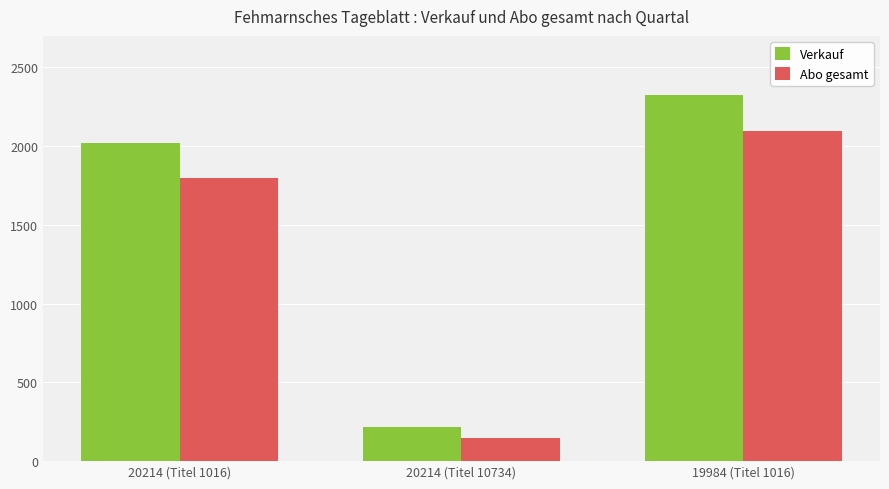

How many bars are there in total?

6